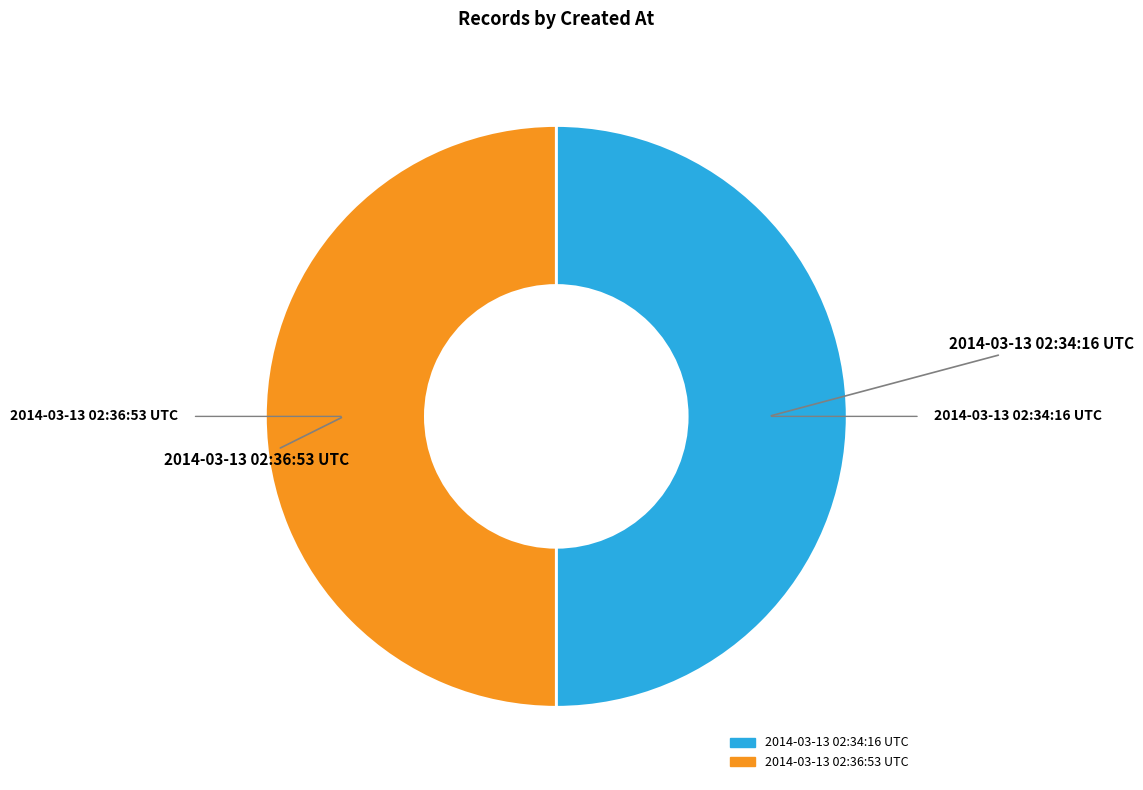

Approximately how many times larger is the value at 2014-03-13 02:34:16 UTC compared to 2014-03-13 02:36:53 UTC?

1.0